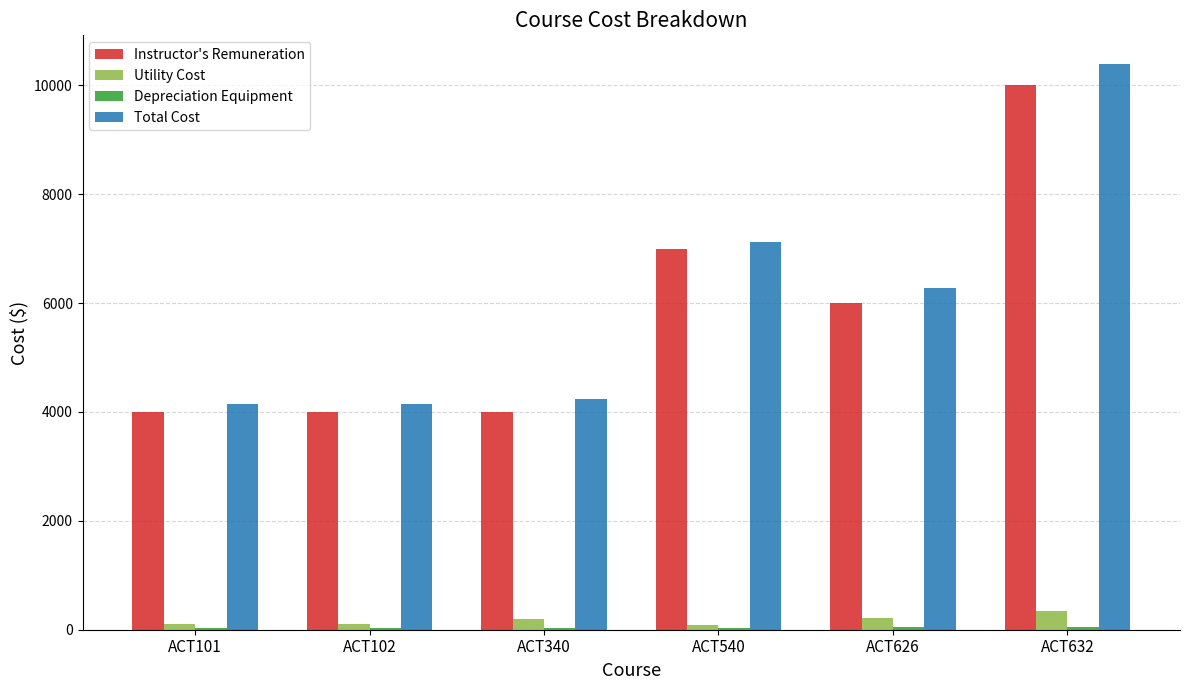

The value of Instructor's Remuneration at ACT102 is 1811. True or false?

False